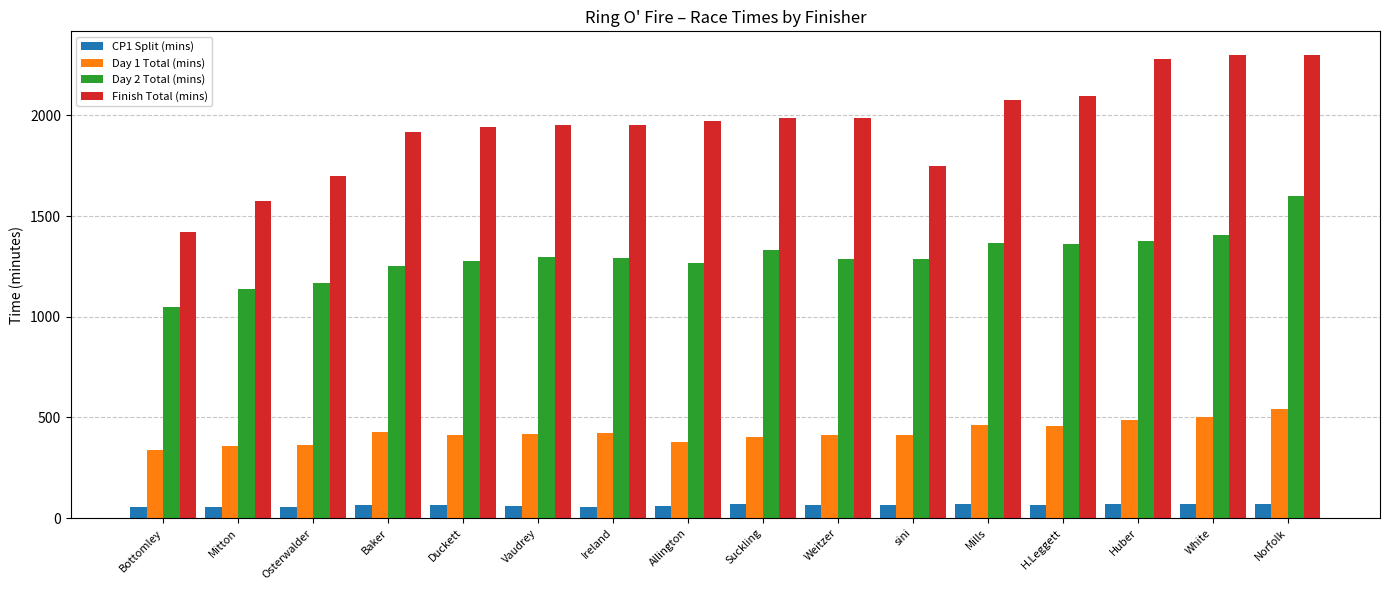

What is the spread (max minus min) of values at Mitton?

1521